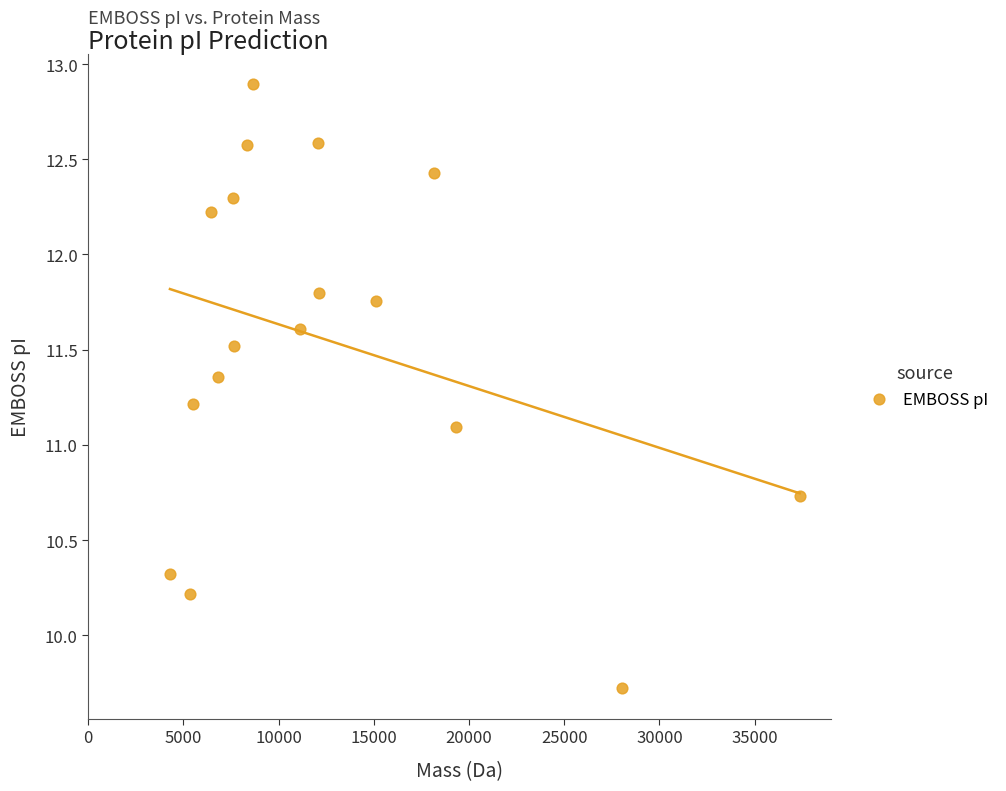

What is the range of X values (max minus min)?

33070.0